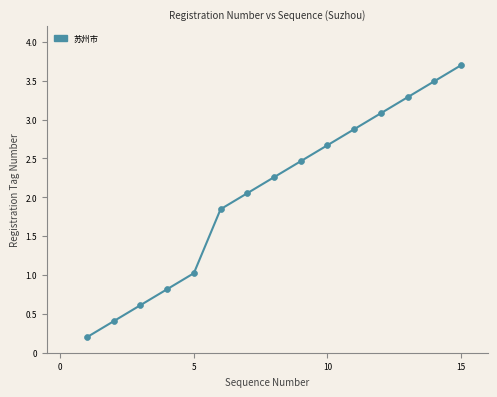

What is the greatest value displayed?

3.7